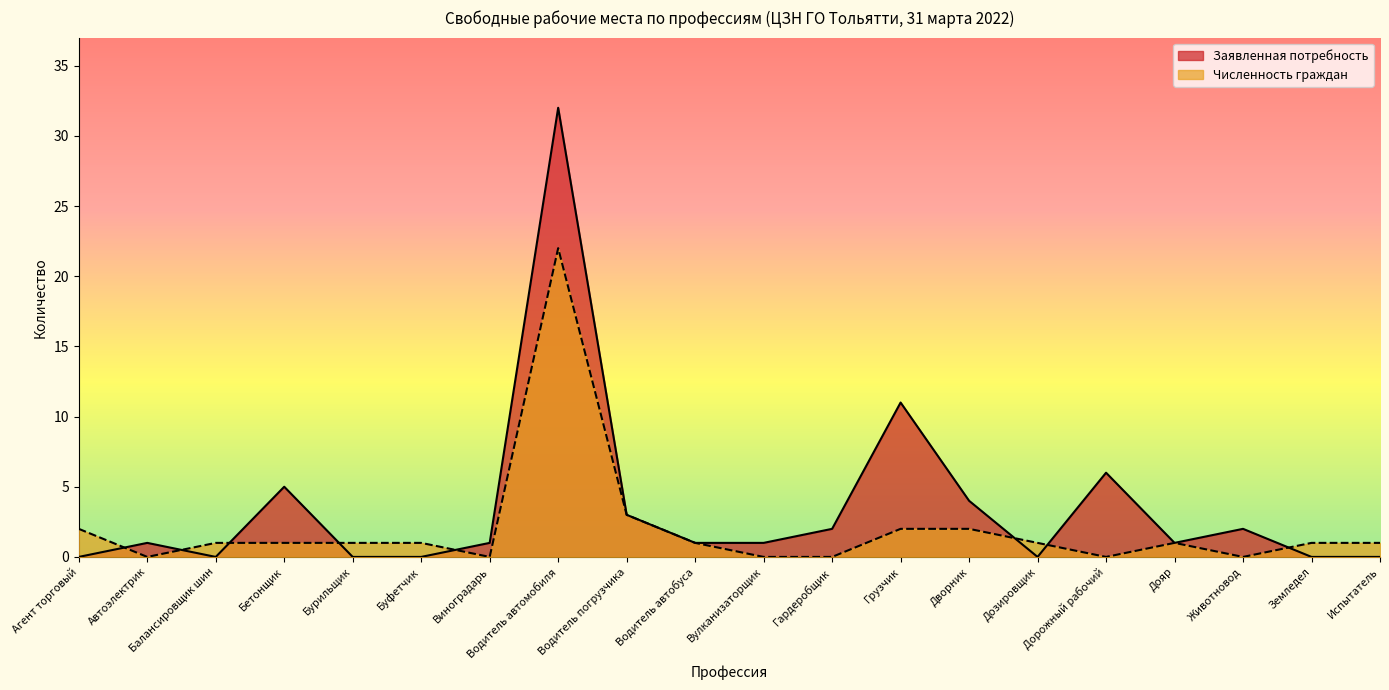

Rank the series at Животновод from highest to lowest value.

Заявленная потребность, Численность граждан